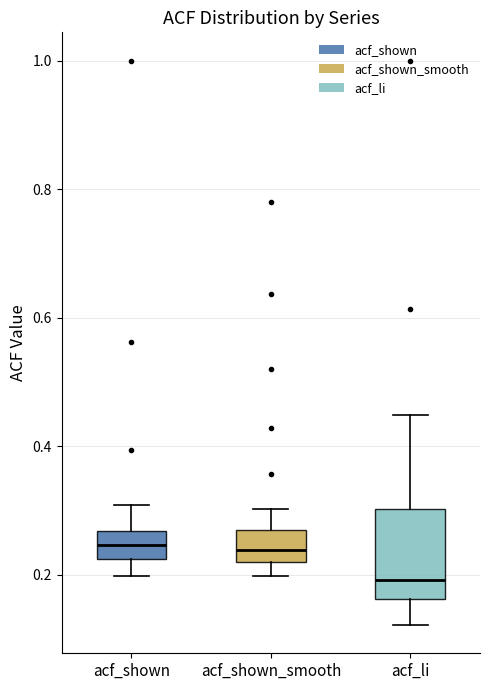

Where does the lower whisker of the box for acf_shown end on the y-axis? The values are not printed on the chart, so give them approximately, as read against the axis.

0.20